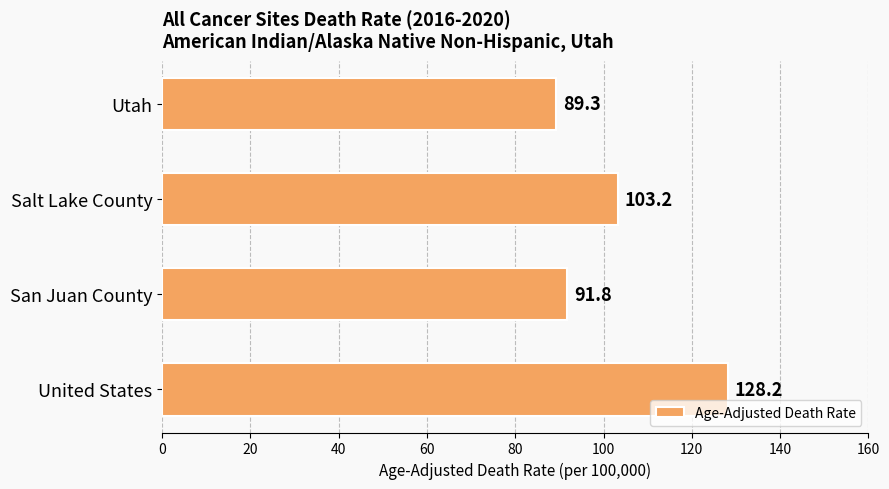

The value at United States is 128.2. True or false?

True